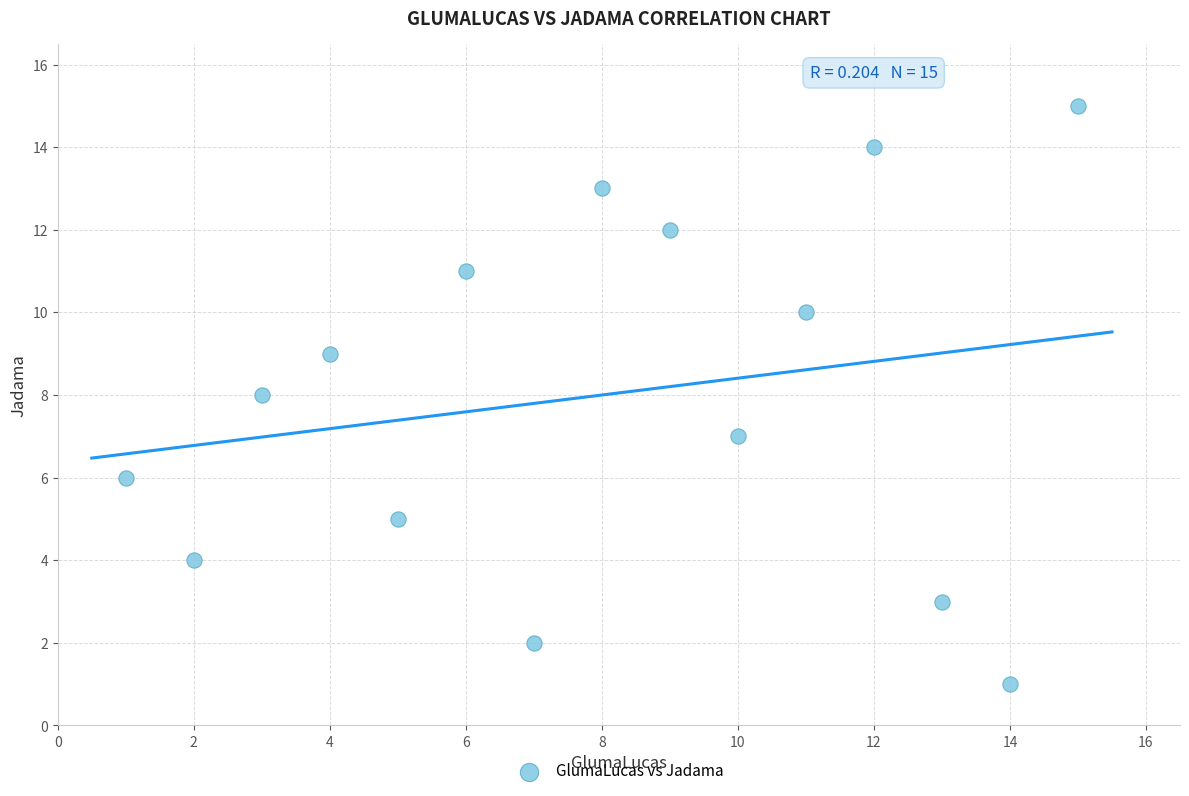

What is the range of Y values (max minus min)?

14